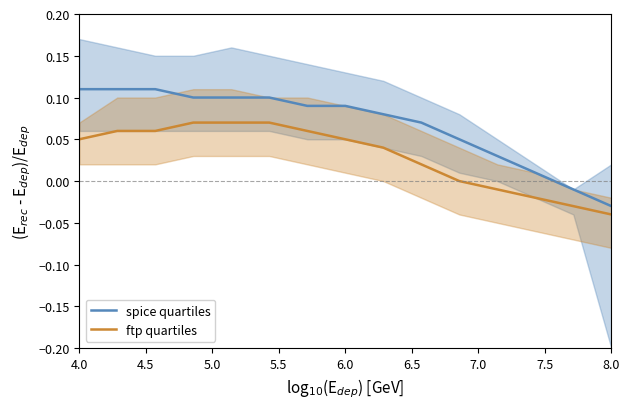

True or false: ftp quartiles and spice quartiles intersect in this chart.

False